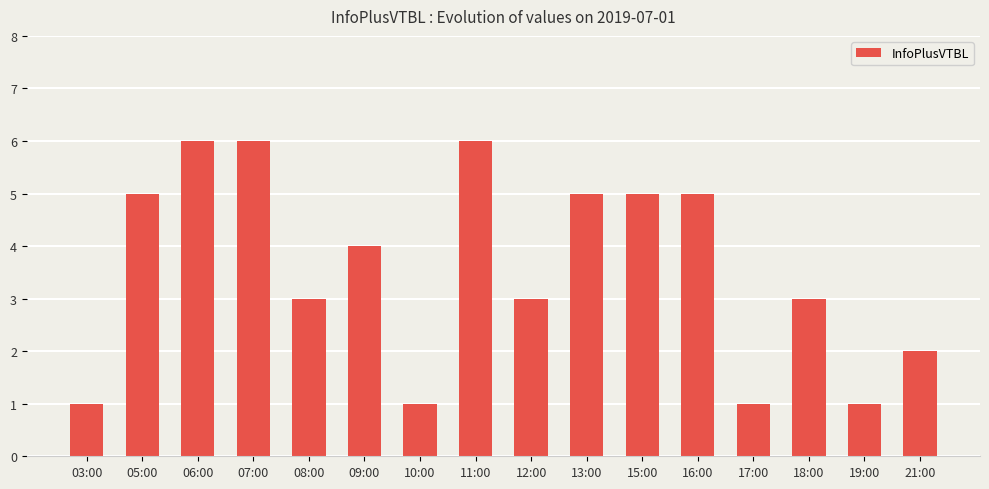

What position from the left is 21:00?

16